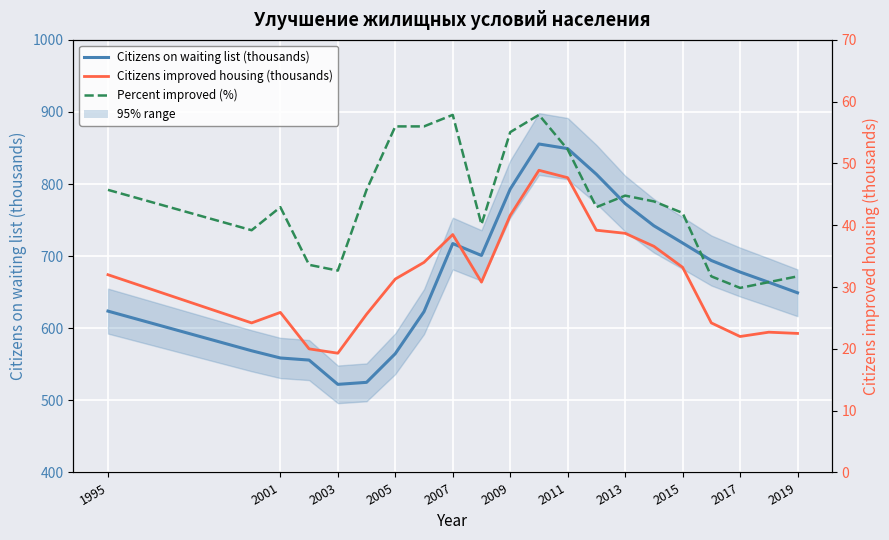

True or false: Citizens on waiting list (thousands) and Percent improved (%) intersect in this chart.

True